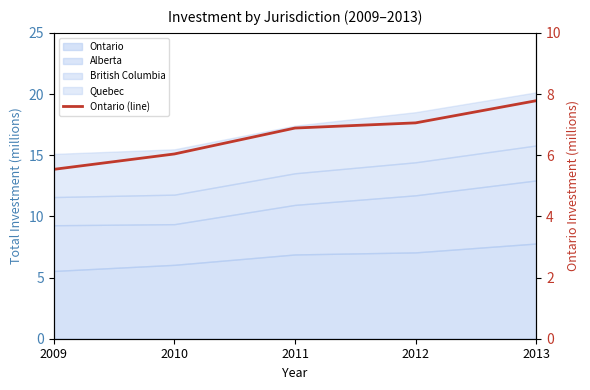

True or false: the data shows 1.6 at 2011.

False